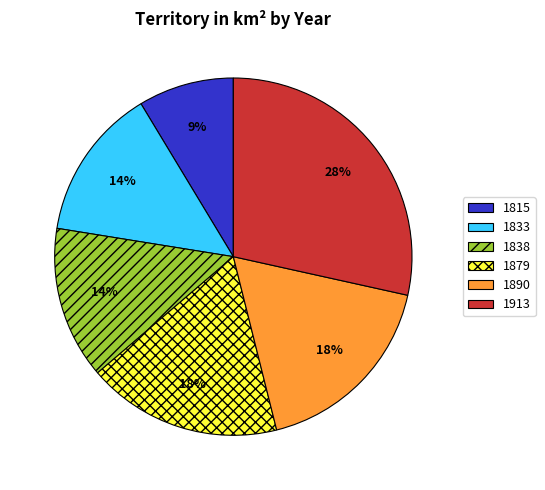

Combined, do 1833 and 1815 account for over 50%?

No